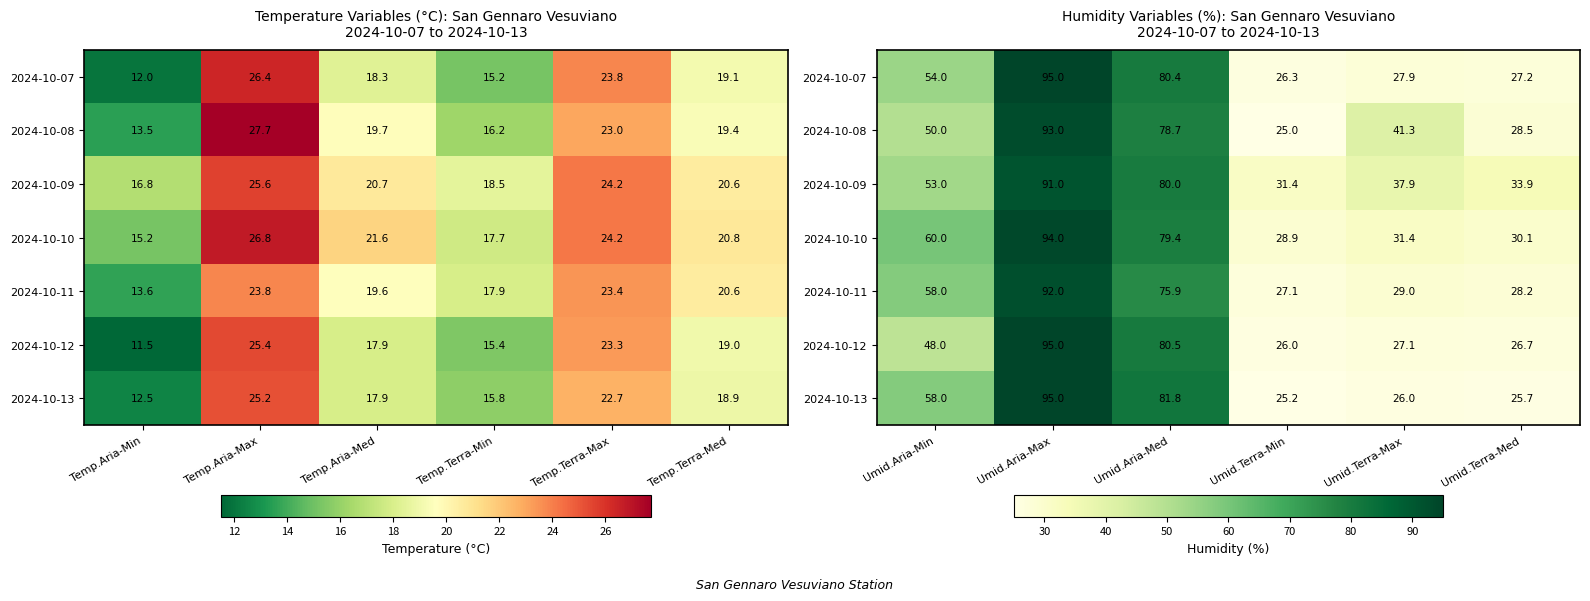

Count the number of data series in this chart.

7